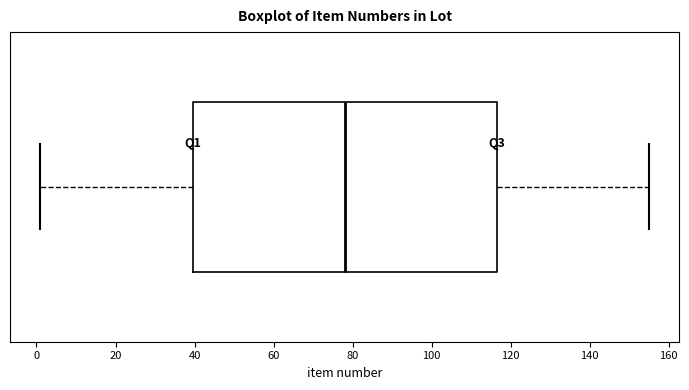

Where is the left edge of the box on the x-axis? The values are not printed on the chart, so give them approximately, as read against the axis.

40